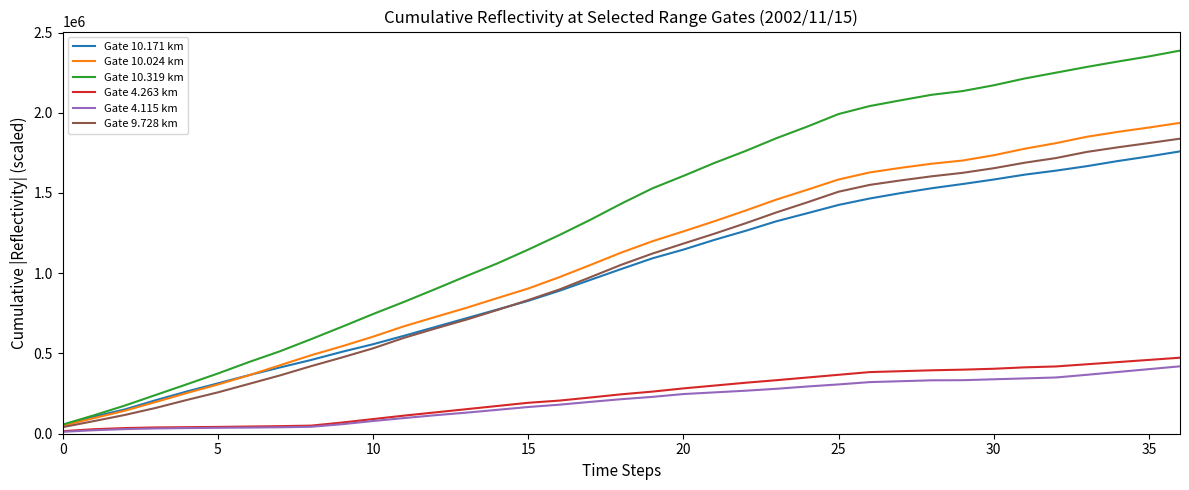

What is the highest value of the Gate 4.263 km series?

473600.0